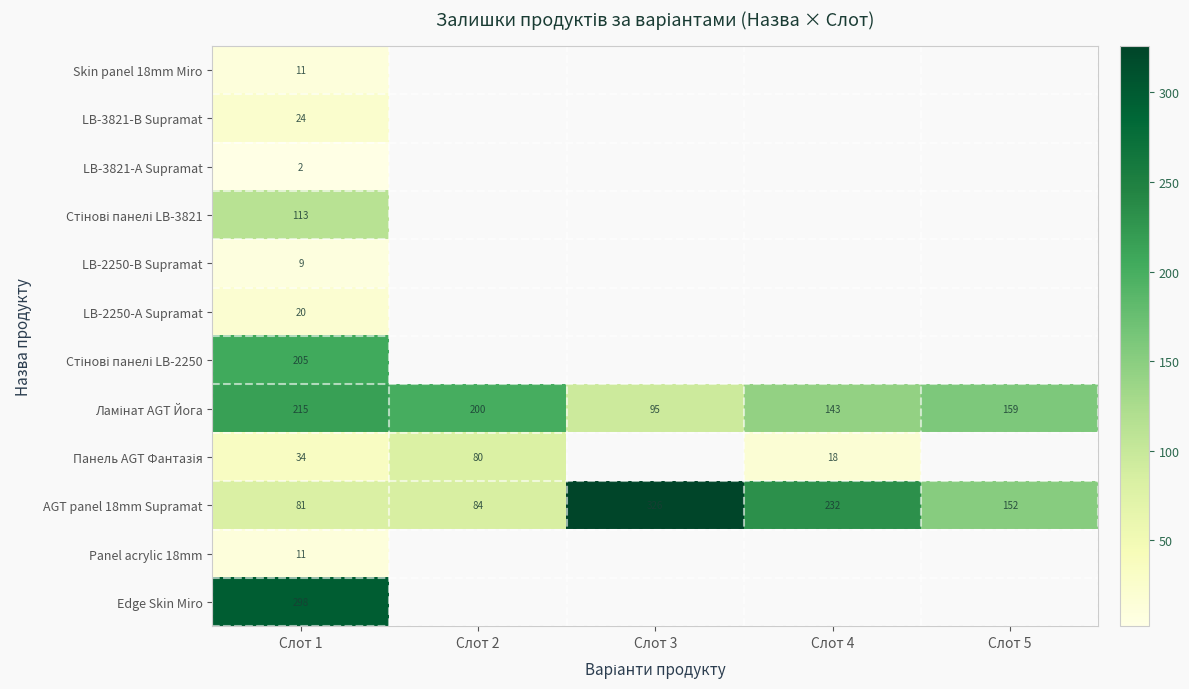

Where does the AGT panel 18mm Supramat series first go above 152?

Слот 3